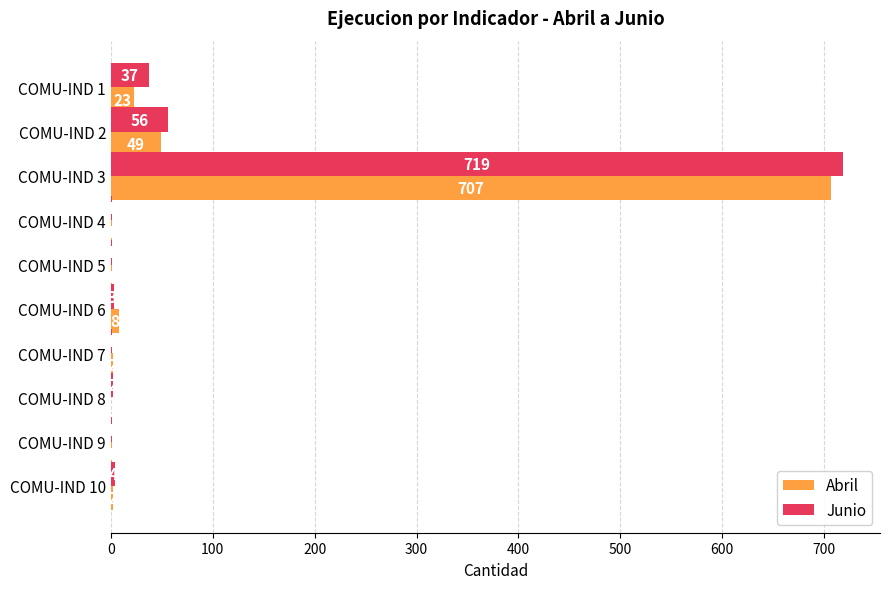

At which label does Abril reach its peak?

COMU-IND 3